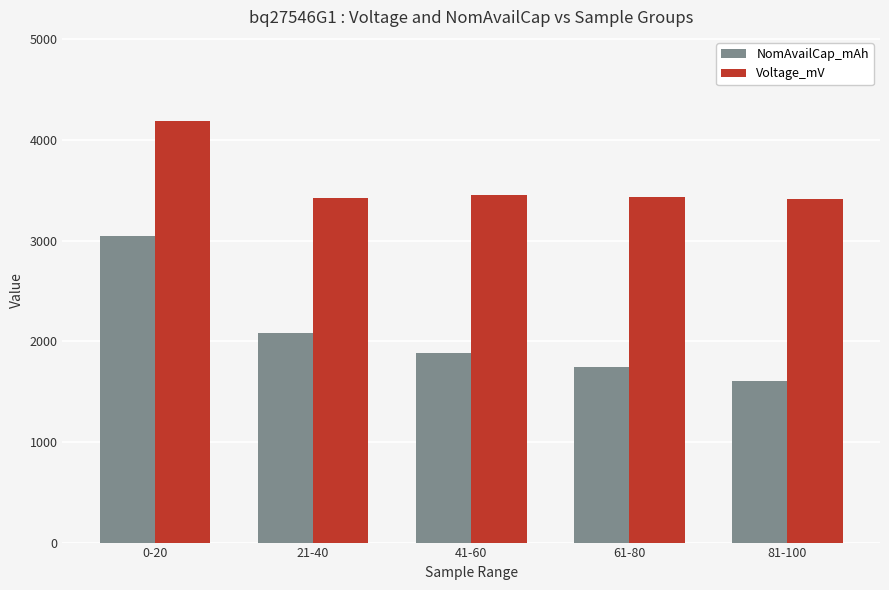

Between 0-20 and 41-60, which series saw the biggest shift?

NomAvailCap_mAh